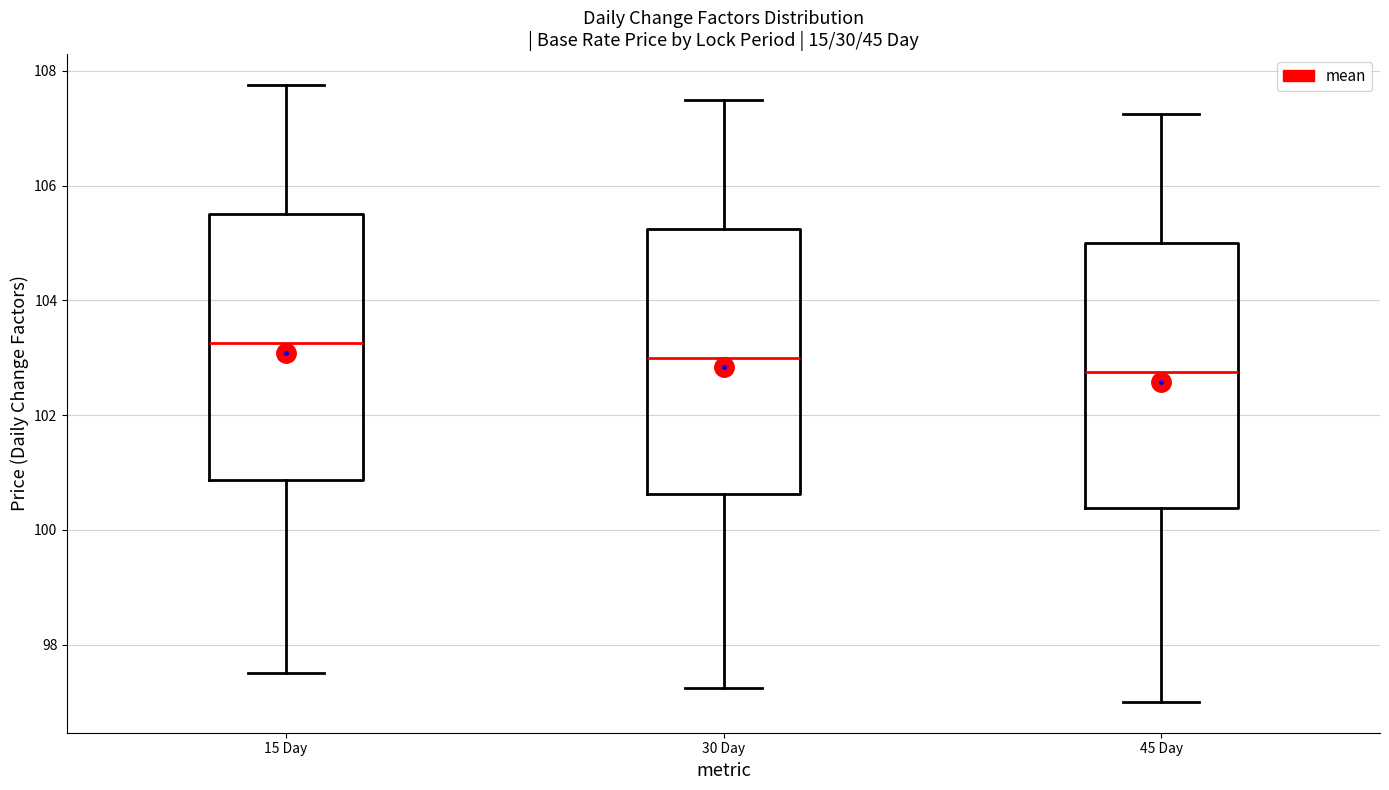

Which box has the lowest median line?

45 Day